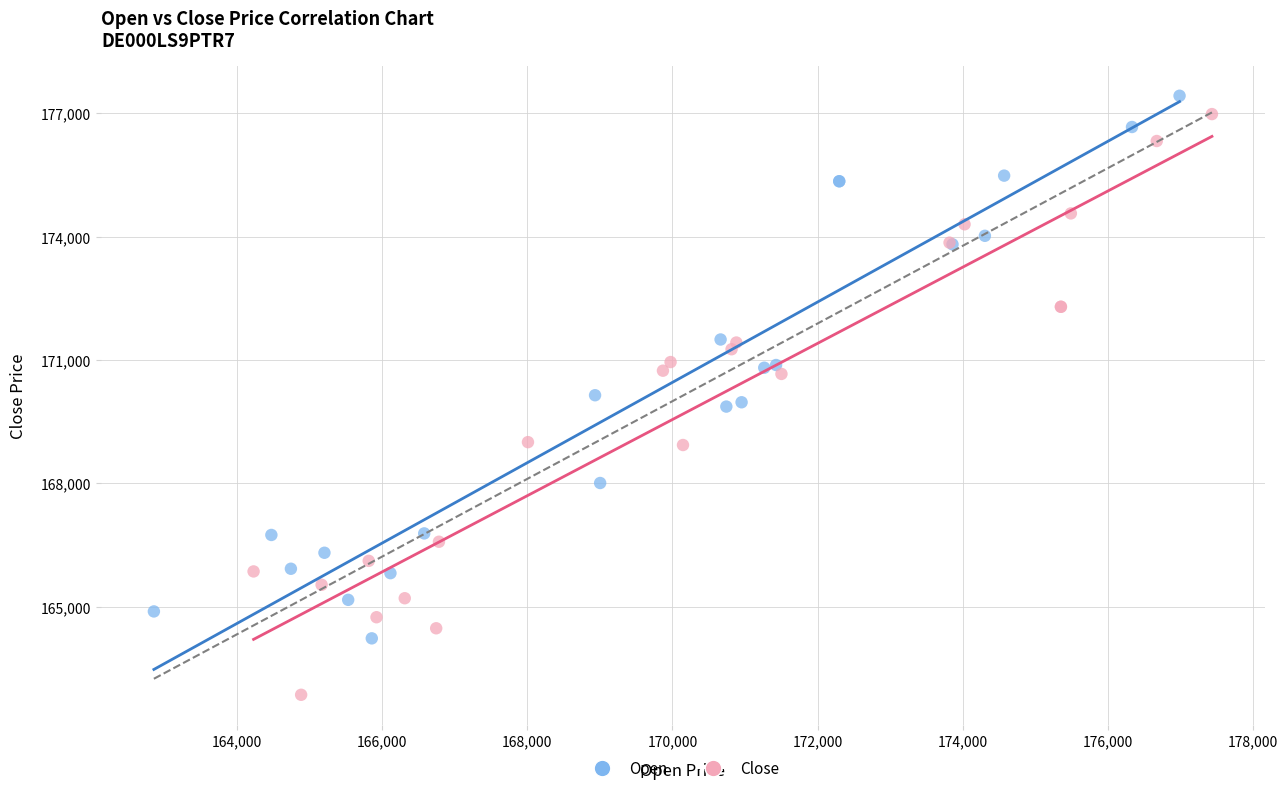

Which series has the largest Y range (max minus min)?

Close